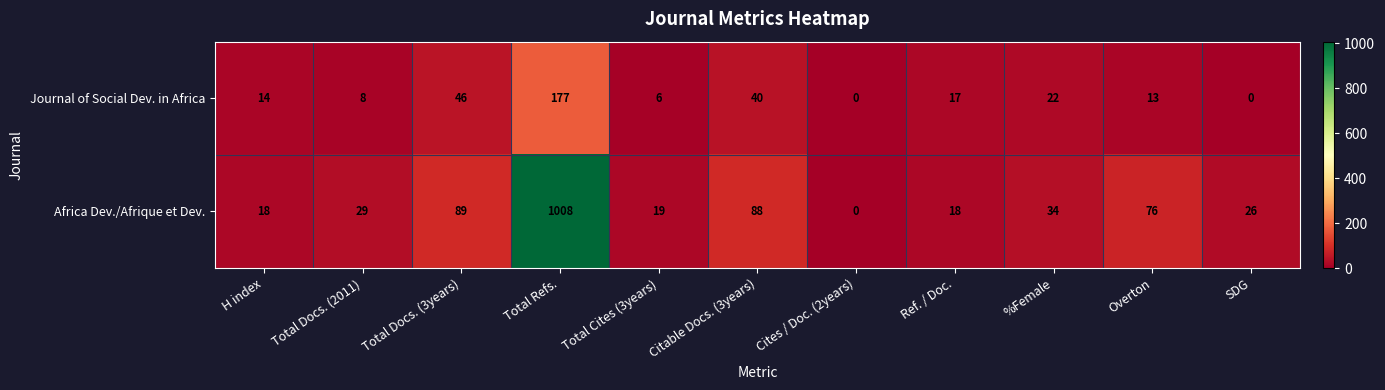

Rank the series at %Female from lowest to highest value.

Journal of Social Dev. in Africa, Africa Dev./Afrique et Dev.